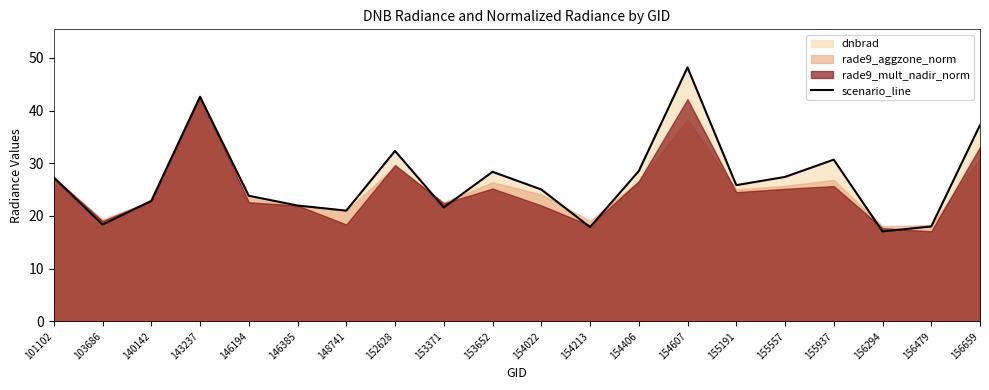

At which category does the chart reach its peak across all series?

154607